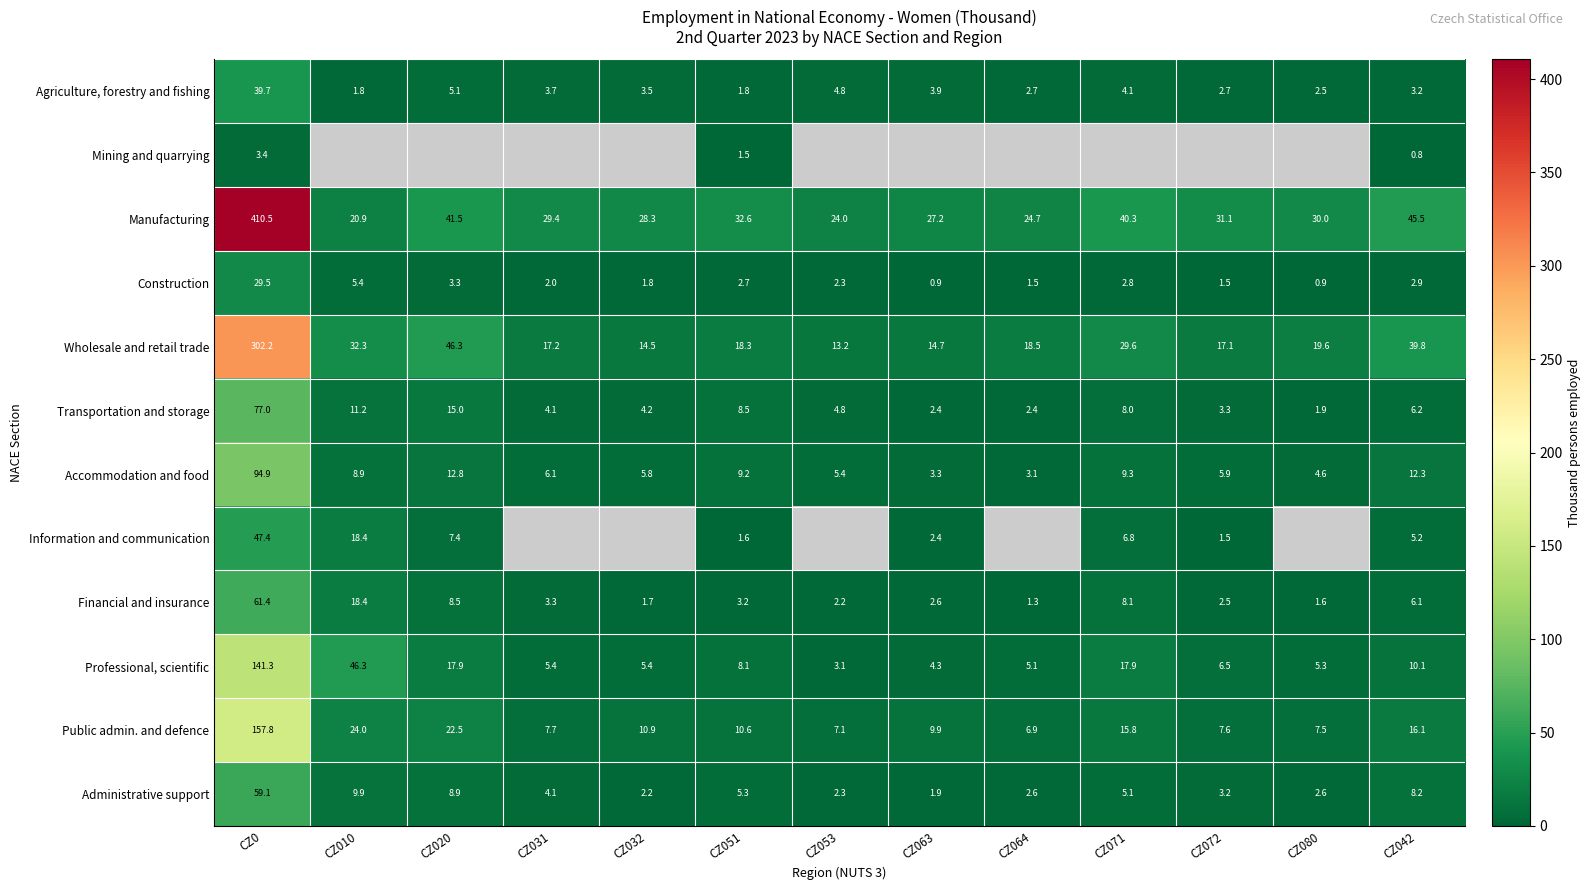

The value of Accommodation and food at CZ032 is 10.2. True or false?

False